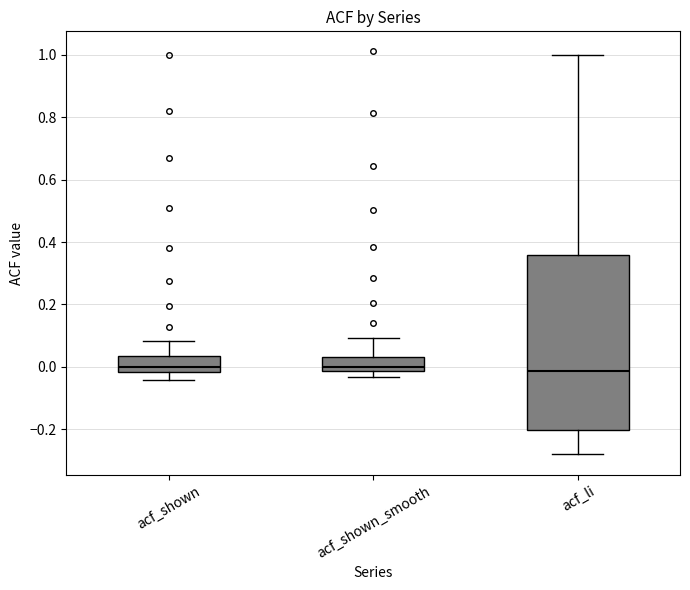

Where does the lower whisker of the box for acf_shown end on the y-axis? The values are not printed on the chart, so give them approximately, as read against the axis.

-0.04